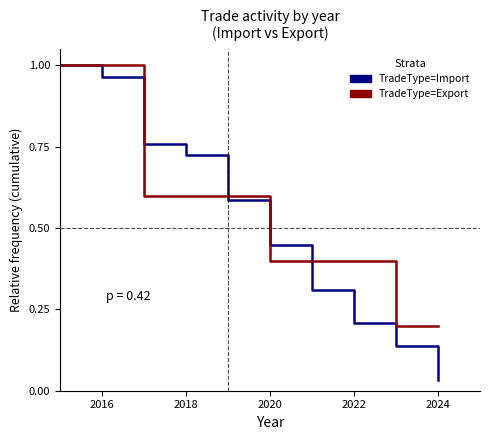

Which series has the largest range (max minus min)?

TradeType=Import